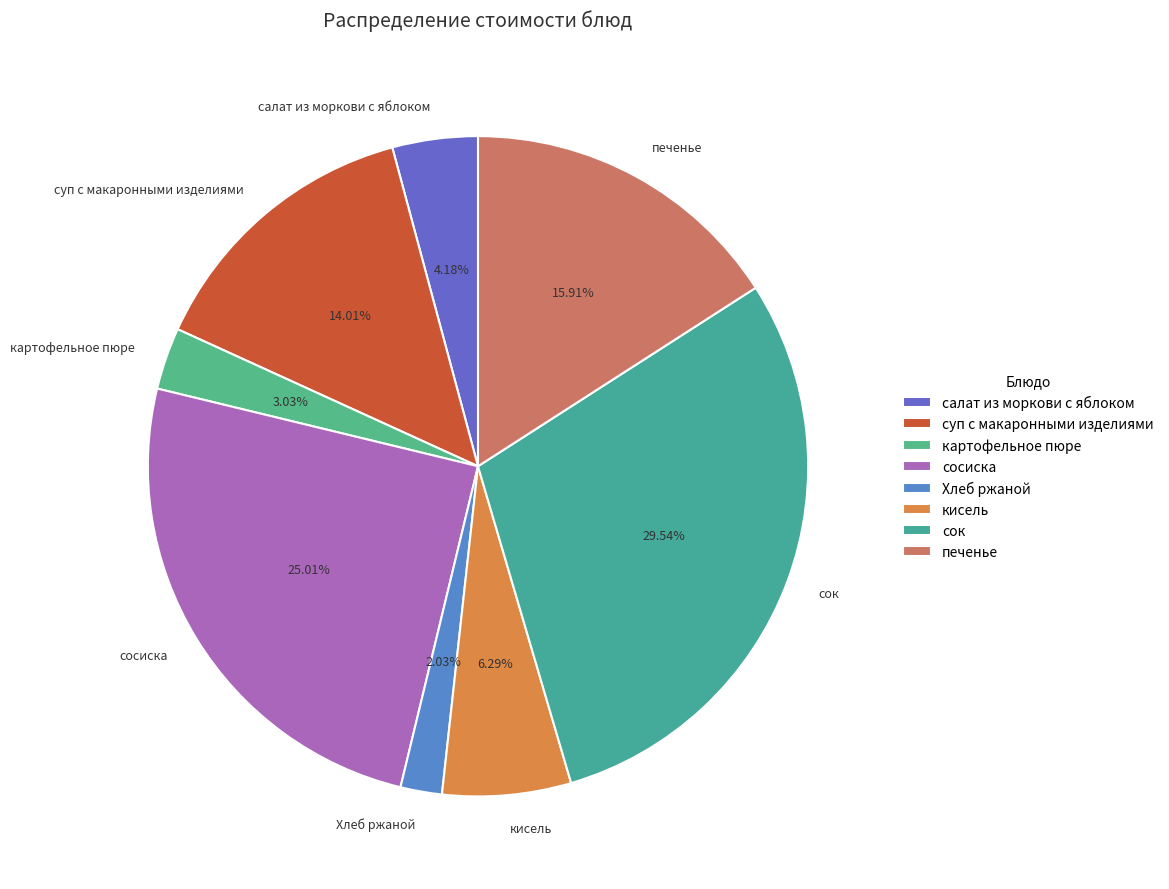

What is the ratio of the value at картофельное пюре to the value at сосиска?

0.1